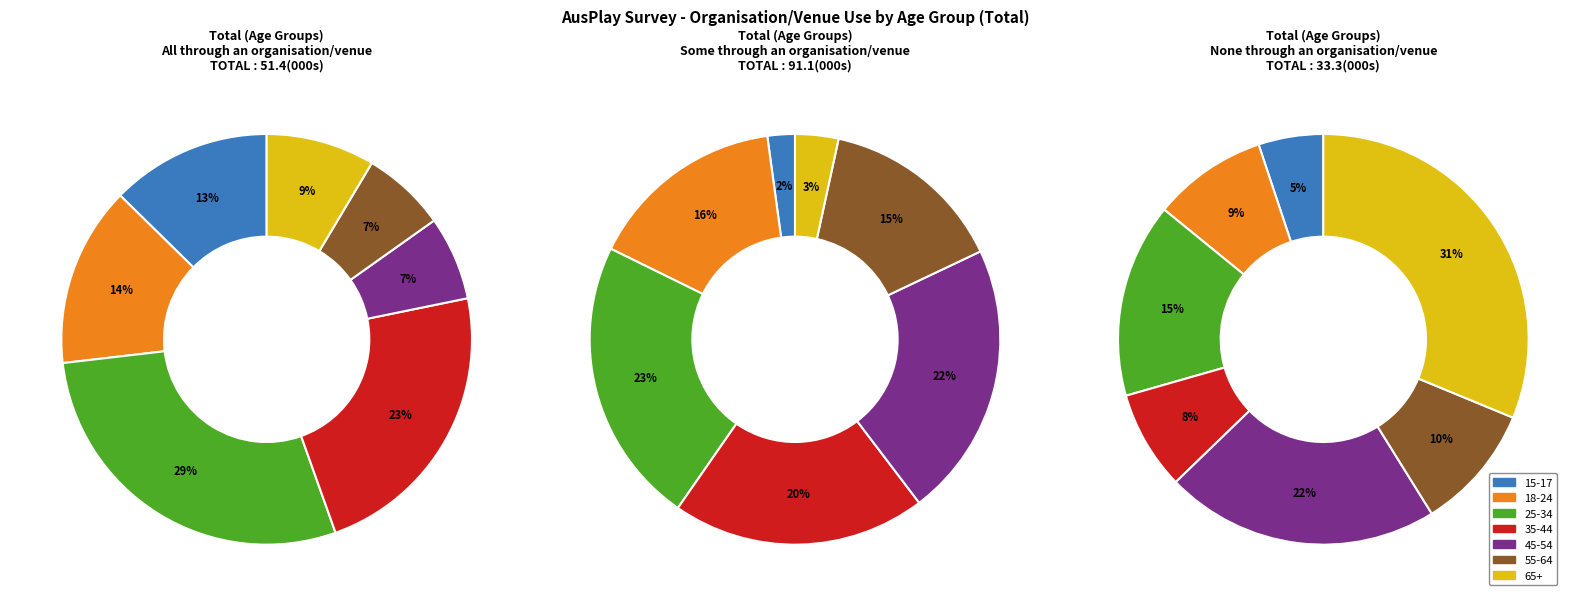

Count the number of slices in the pie.

7